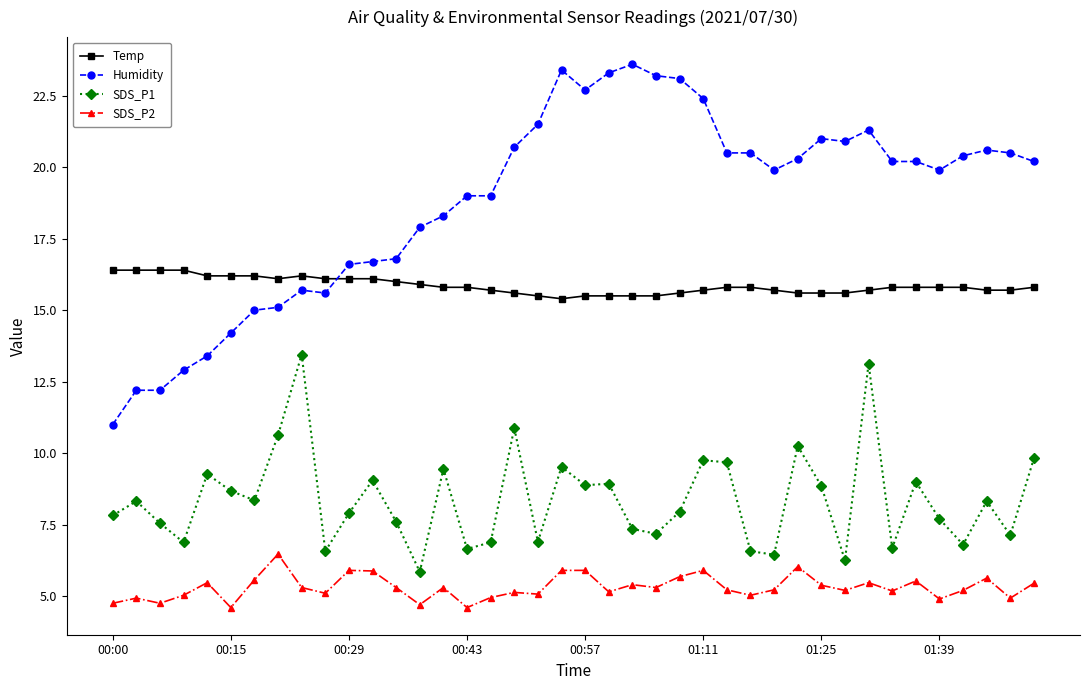

What is the difference between the maximum and minimum values in the Temp series?

1.0